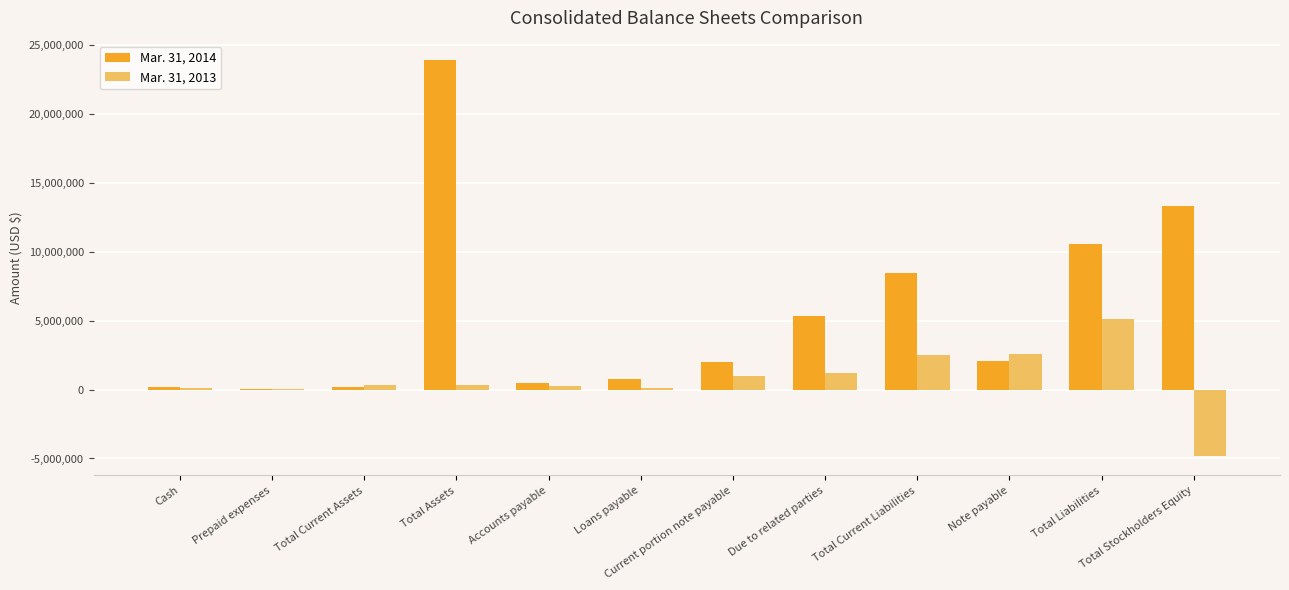

Is it true that Mar. 31, 2013 equals -1244267 at Total Stockholders Equity?

False